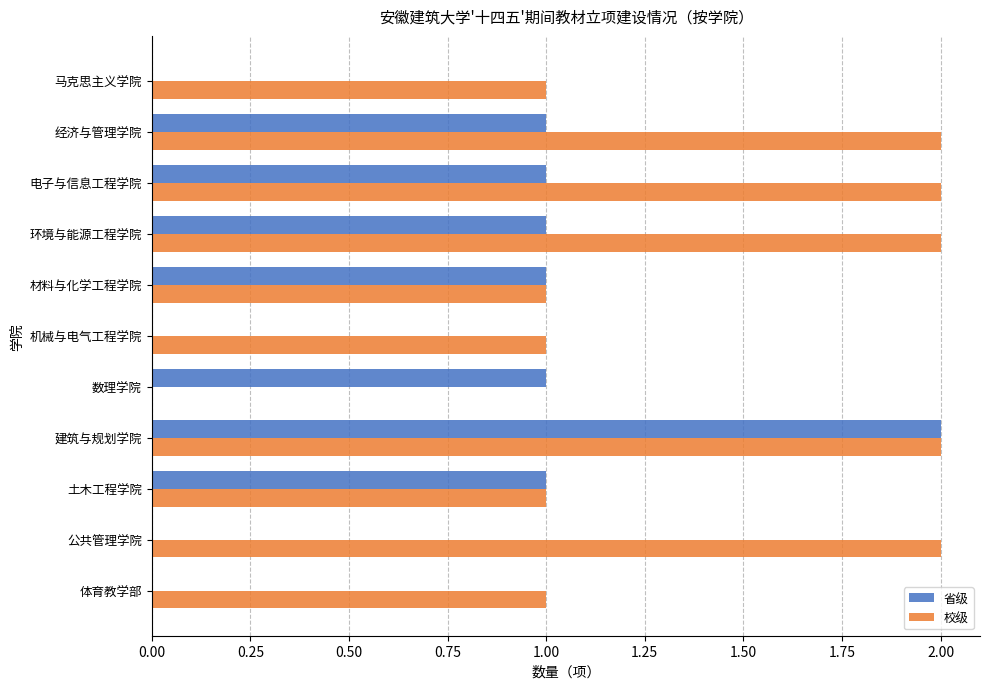

What is the sum of the 校级 values at 环境与能源工程学院 and 材料与化学工程学院?

3